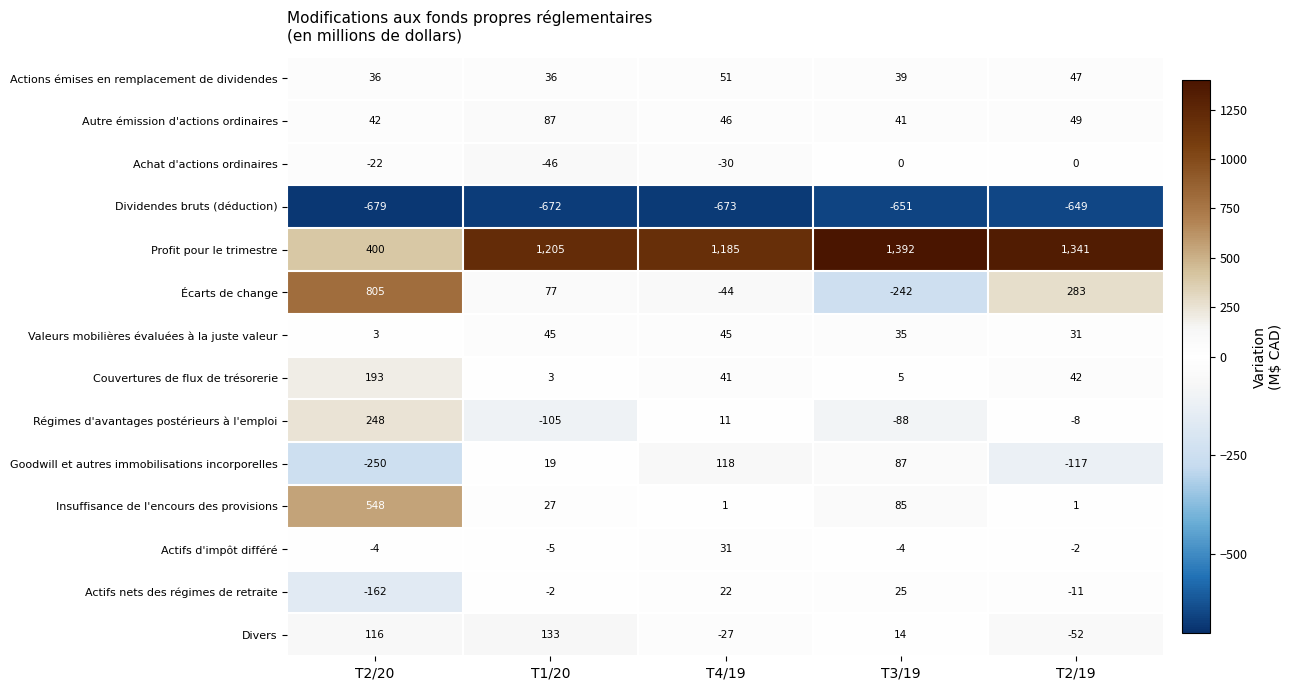

Which series has the largest range (max minus min)?

Écarts de change